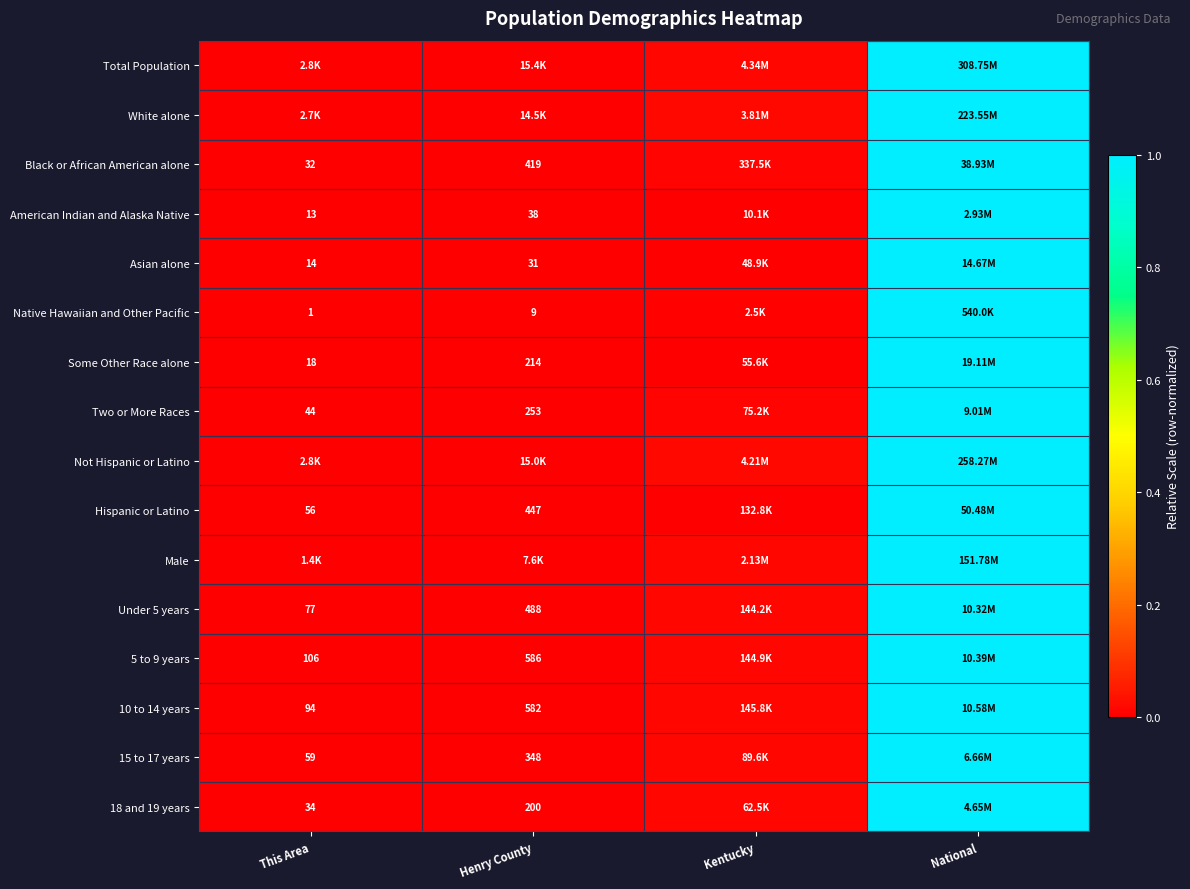

Which category has the highest value in the 18 and 19 years series?

National